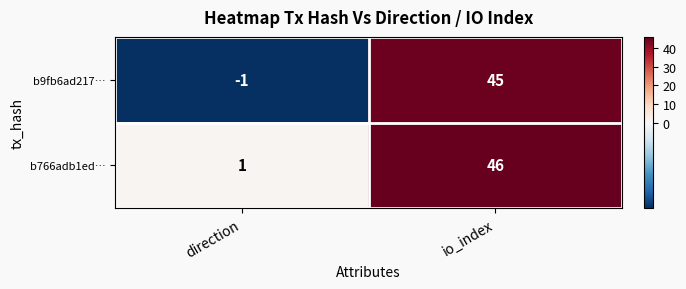

What is the total value across all series at io_index?

91